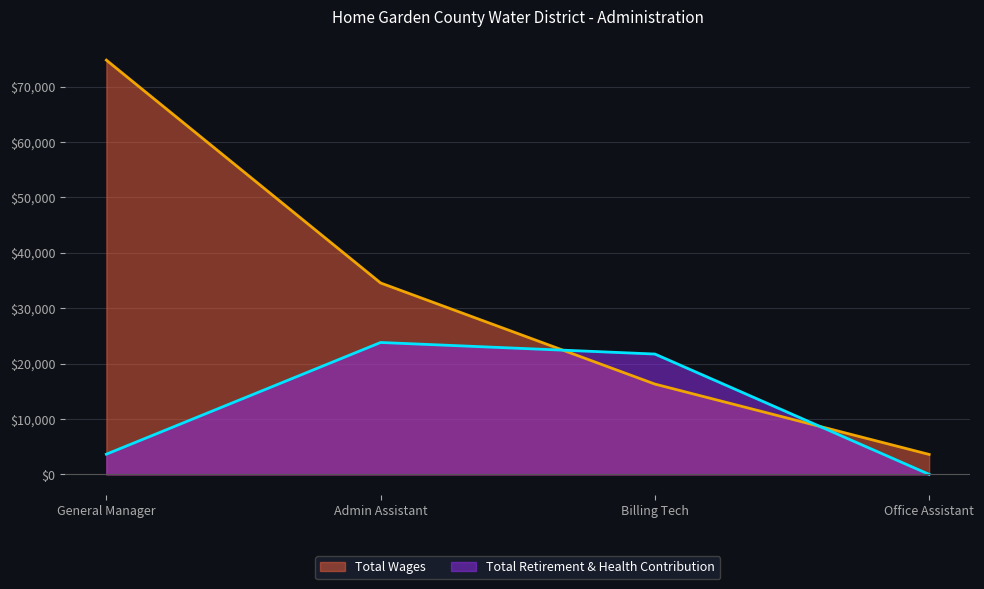

True or false: Total Wages has more than 2 interior local peaks.

False